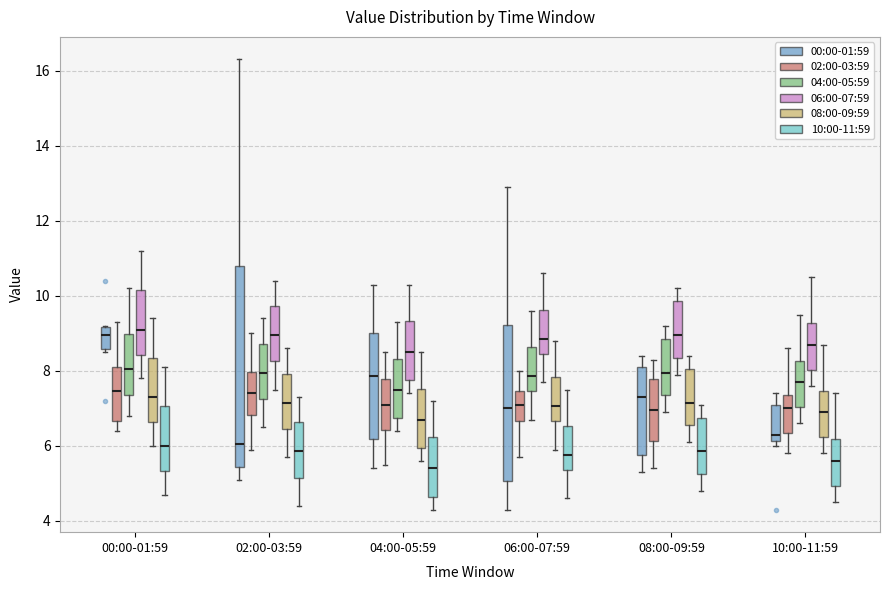

Reading left to right, transcribe this box plot: for each box, give where its median line is, the range the box spans, and where its two whiskers end, as read against the y-axis. The values are not printed on the chart, so give them approximately, as read against the axis.

00:00-01:59 (00:00-01:59): median 9.0, box 8.6 to 9.2, whiskers 8.6 (just below the box's lower edge) to 9.2
00:00-01:59 (02:00-03:59): median 7.4, box 6.6 to 8.2, whiskers 6.4 to 9.4
00:00-01:59 (04:00-05:59): median 8.0, box 7.4 to 9.0, whiskers 6.8 to 10.2
00:00-01:59 (06:00-07:59): median 9.2, box 8.4 to 10.2, whiskers 7.8 to 11.2
00:00-01:59 (08:00-09:59): median 7.4, box 6.6 to 8.4, whiskers 6.0 to 9.4
00:00-01:59 (10:00-11:59): median 6.0, box 5.4 to 7.0, whiskers 4.8 to 8.2
02:00-03:59 (00:00-01:59): median 6.0, box 5.4 to 10.8, whiskers 5.2 to 16.4
02:00-03:59 (02:00-03:59): median 7.4, box 6.8 to 8.0, whiskers 6.0 to 9.0
02:00-03:59 (04:00-05:59): median 8.0, box 7.2 to 8.8, whiskers 6.6 to 9.4
02:00-03:59 (06:00-07:59): median 9.0, box 8.2 to 9.8, whiskers 7.6 to 10.4
02:00-03:59 (08:00-09:59): median 7.2, box 6.4 to 8.0, whiskers 5.8 to 8.6
02:00-03:59 (10:00-11:59): median 5.8, box 5.2 to 6.6, whiskers 4.4 to 7.4
04:00-05:59 (00:00-01:59): median 7.8, box 6.2 to 9.0, whiskers 5.4 to 10.4
04:00-05:59 (02:00-03:59): median 7.2, box 6.4 to 7.8, whiskers 5.6 to 8.6
04:00-05:59 (04:00-05:59): median 7.6, box 6.8 to 8.4, whiskers 6.4 to 9.4
04:00-05:59 (06:00-07:59): median 8.6, box 7.8 to 9.4, whiskers 7.4 to 10.4
04:00-05:59 (08:00-09:59): median 6.8, box 6.0 to 7.6, whiskers 5.6 to 8.6
04:00-05:59 (10:00-11:59): median 5.4, box 4.6 to 6.2, whiskers 4.4 to 7.2
06:00-07:59 (00:00-01:59): median 7.0, box 5.0 to 9.2, whiskers 4.4 to 13.0
06:00-07:59 (02:00-03:59): median 7.2, box 6.6 to 7.4, whiskers 5.8 to 8.0
06:00-07:59 (04:00-05:59): median 7.8, box 7.4 to 8.6, whiskers 6.8 to 9.6
06:00-07:59 (06:00-07:59): median 8.8, box 8.4 to 9.6, whiskers 7.8 to 10.6
06:00-07:59 (08:00-09:59): median 7.0, box 6.6 to 7.8, whiskers 6.0 to 8.8
06:00-07:59 (10:00-11:59): median 5.8, box 5.4 to 6.6, whiskers 4.6 to 7.6
08:00-09:59 (00:00-01:59): median 7.4, box 5.8 to 8.2, whiskers 5.4 to 8.4
08:00-09:59 (02:00-03:59): median 7.0, box 6.2 to 7.8, whiskers 5.4 to 8.4
08:00-09:59 (04:00-05:59): median 8.0, box 7.4 to 8.8, whiskers 7.0 to 9.2
08:00-09:59 (06:00-07:59): median 9.0, box 8.4 to 9.8, whiskers 8.0 to 10.2
08:00-09:59 (08:00-09:59): median 7.2, box 6.6 to 8.0, whiskers 6.2 to 8.4
08:00-09:59 (10:00-11:59): median 5.8, box 5.2 to 6.8, whiskers 4.8 to 7.2
10:00-11:59 (00:00-01:59): median 6.4, box 6.2 to 7.2, whiskers 6.0 to 7.4
10:00-11:59 (02:00-03:59): median 7.0, box 6.4 to 7.4, whiskers 5.8 to 8.6
10:00-11:59 (04:00-05:59): median 7.8, box 7.0 to 8.2, whiskers 6.6 to 9.6
10:00-11:59 (06:00-07:59): median 8.8, box 8.0 to 9.2, whiskers 7.6 to 10.6
10:00-11:59 (08:00-09:59): median 7.0, box 6.2 to 7.4, whiskers 5.8 to 8.8
10:00-11:59 (10:00-11:59): median 5.6, box 5.0 to 6.2, whiskers 4.6 to 7.4